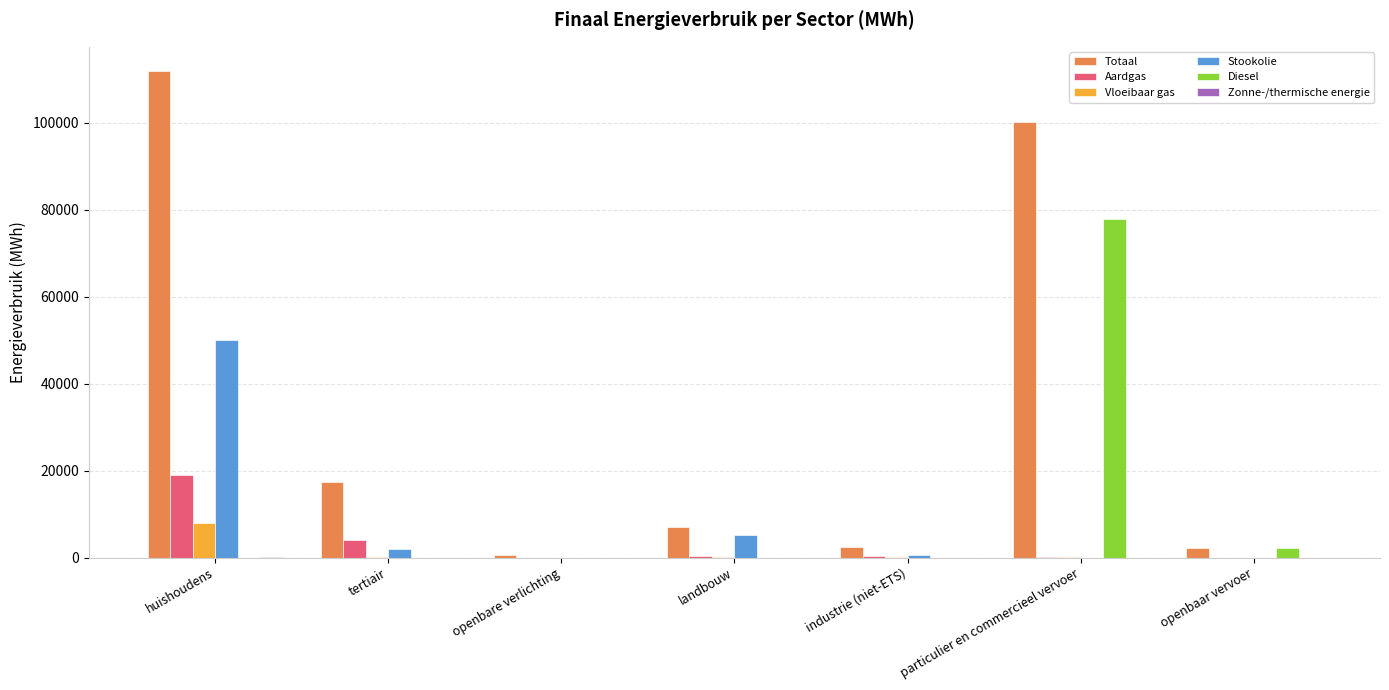

What is the maximum value for Totaal?

111897.1